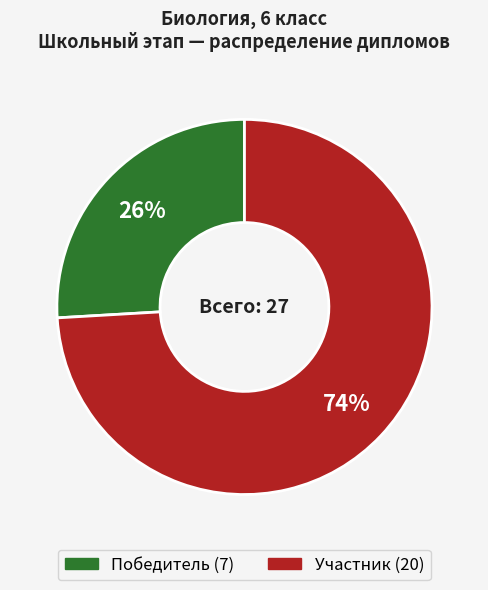

What percentage is the Победитель slice, to the nearest percent?

26%